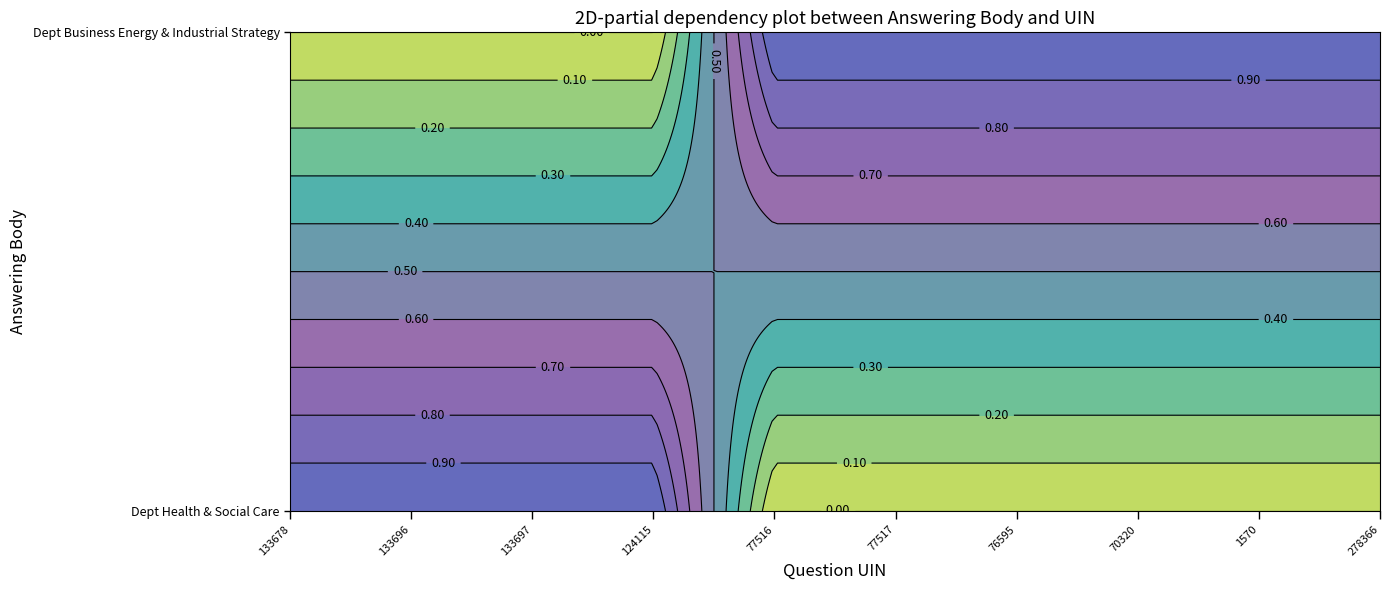

What is the total value across all series at 133696?

1